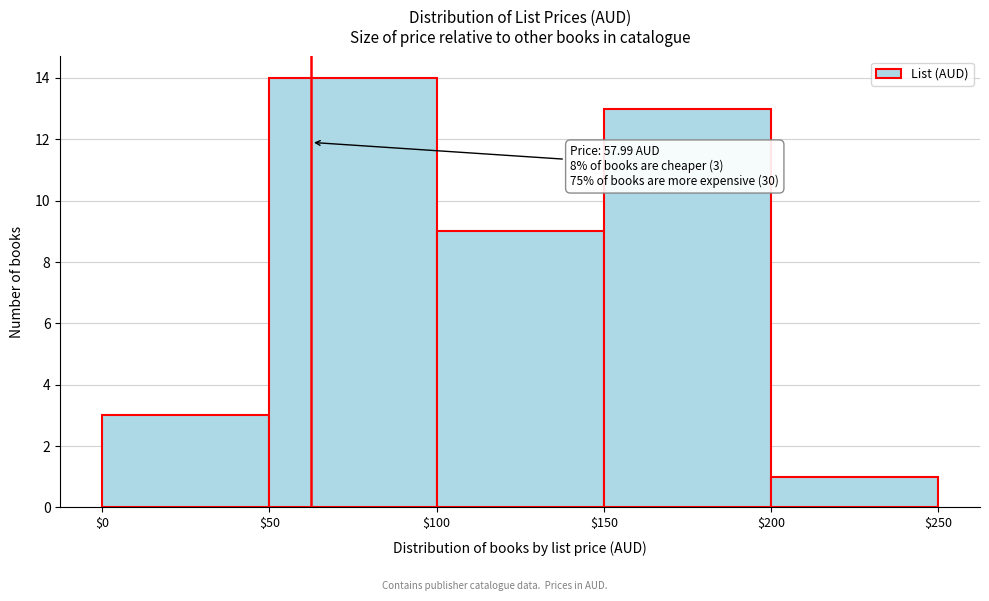

Which range on the x-axis has the tallest bar?

$50 to $100